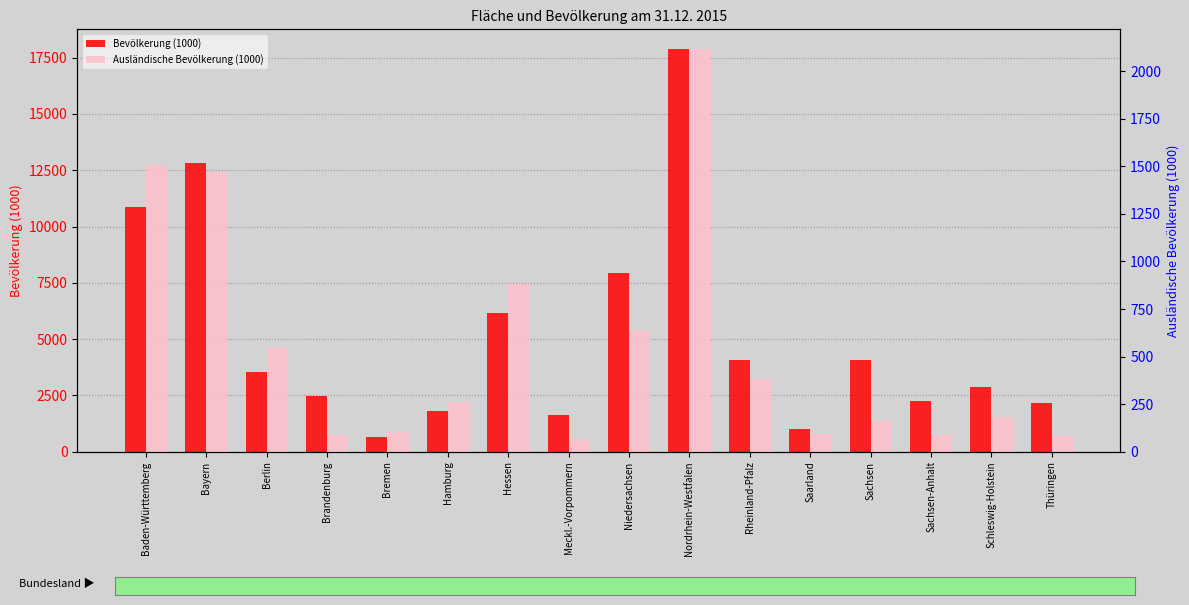

What is the difference between the second highest and second lowest values in the Bevölkerung (1000) series?

11848